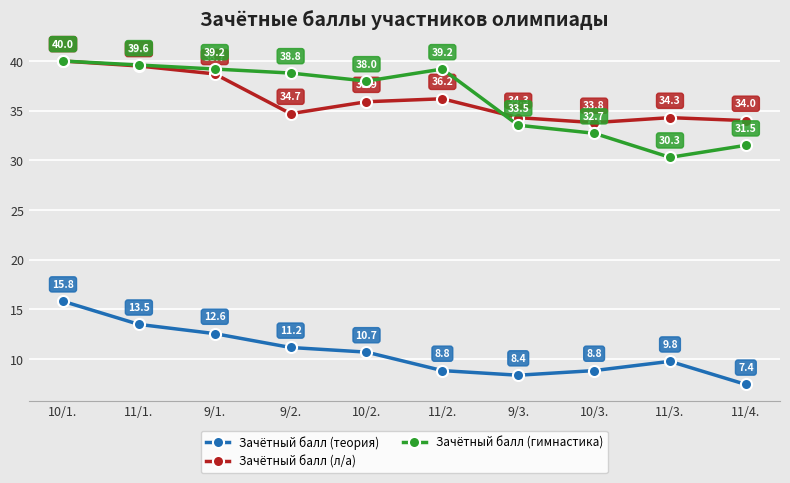

Which series has the largest total across all categories?

Зачётный балл (гимнастика)